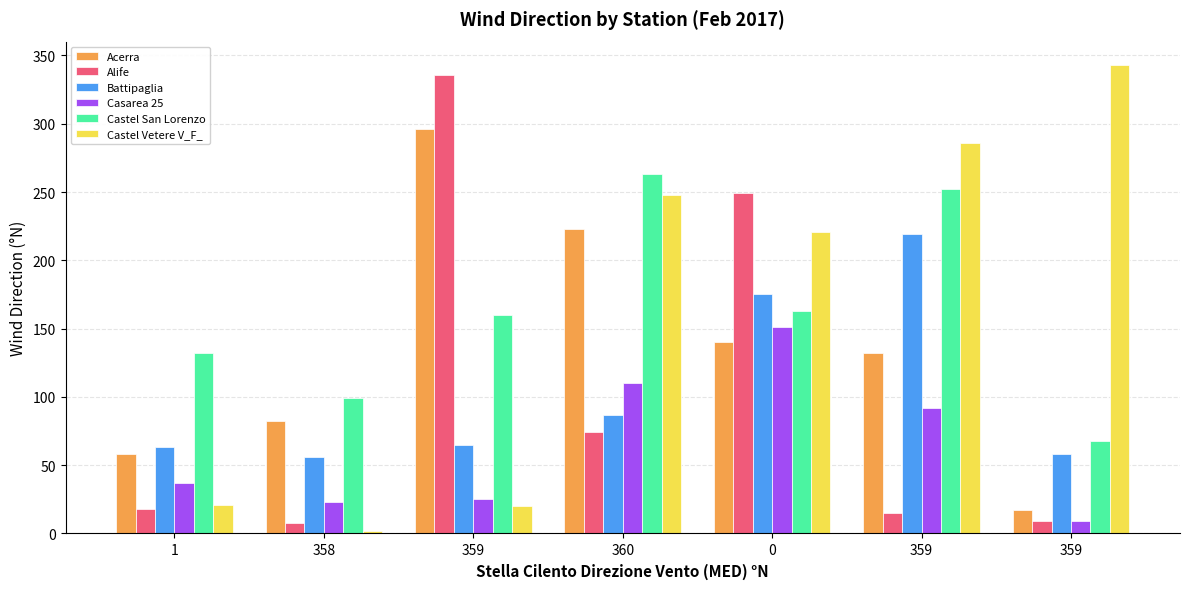

Which series has the widest spread of values?

Castel Vetere V_F_